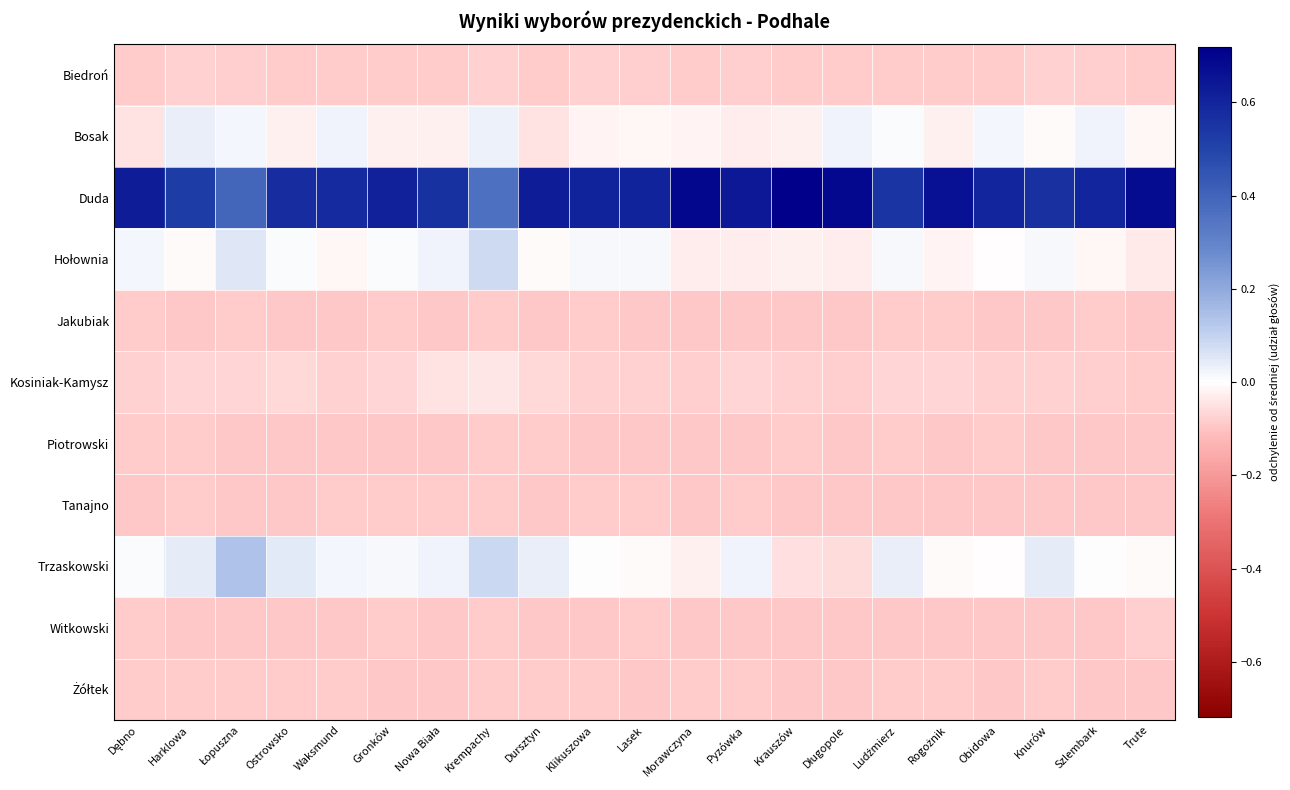

Which series has the widest spread of values?

Duda